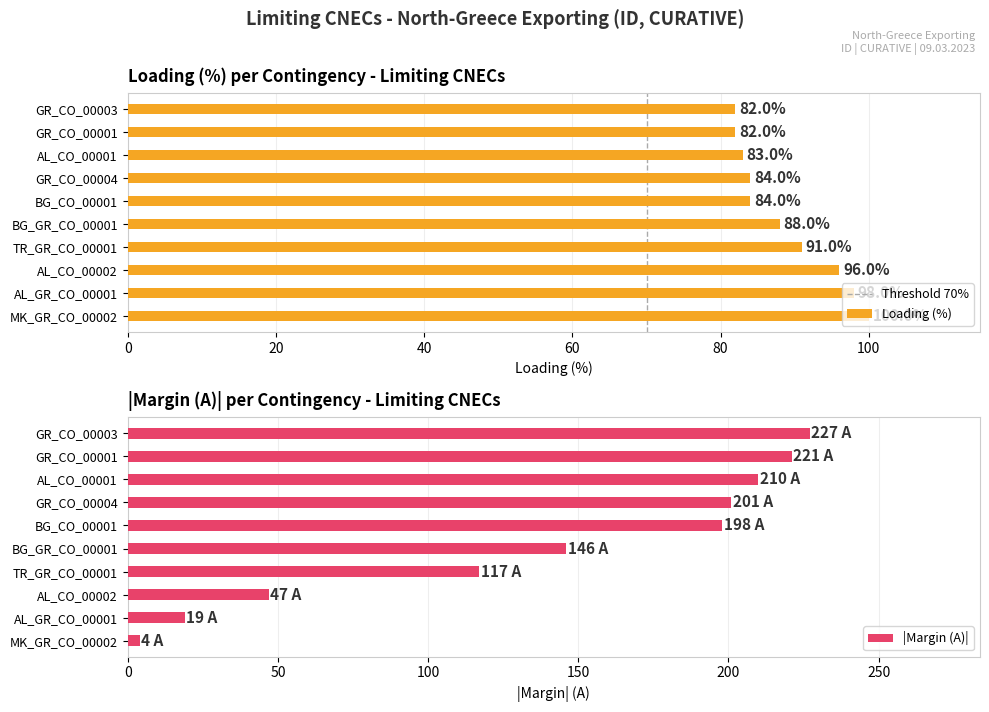

At which category does the chart reach its minimum across all series?

MK_GR_CO_00002